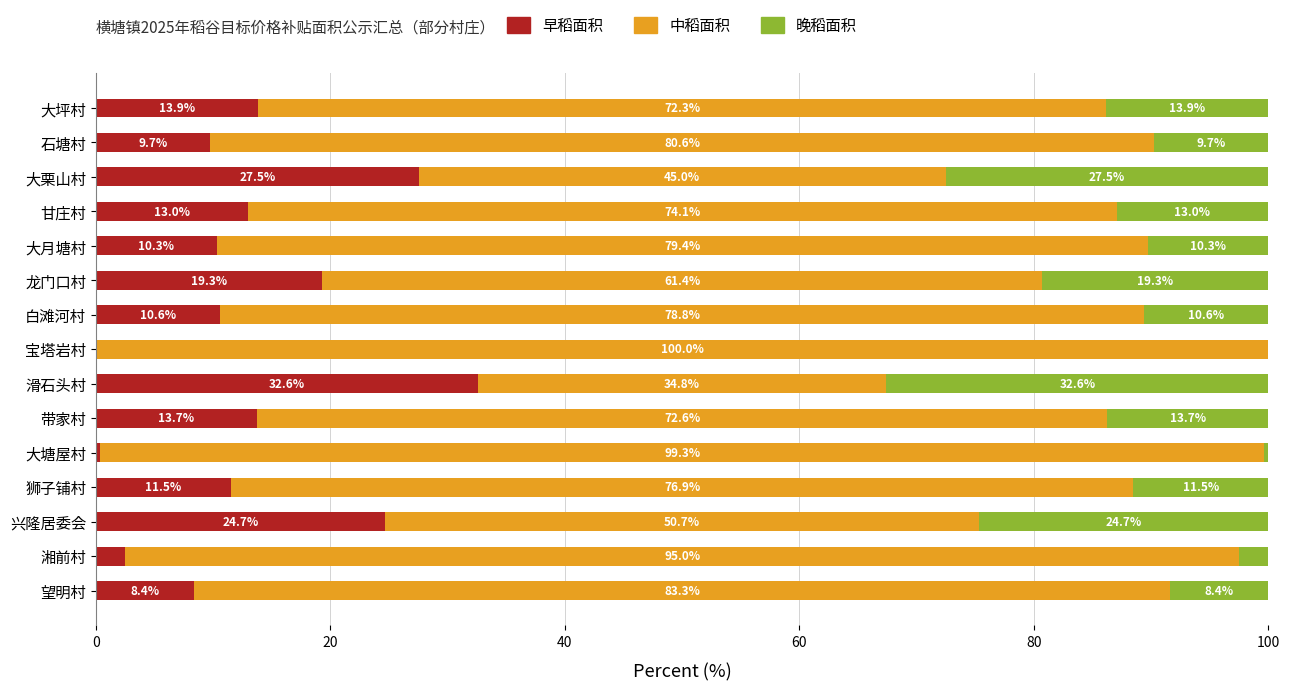

What is the highest value of the 早稻面积 series?

32.6